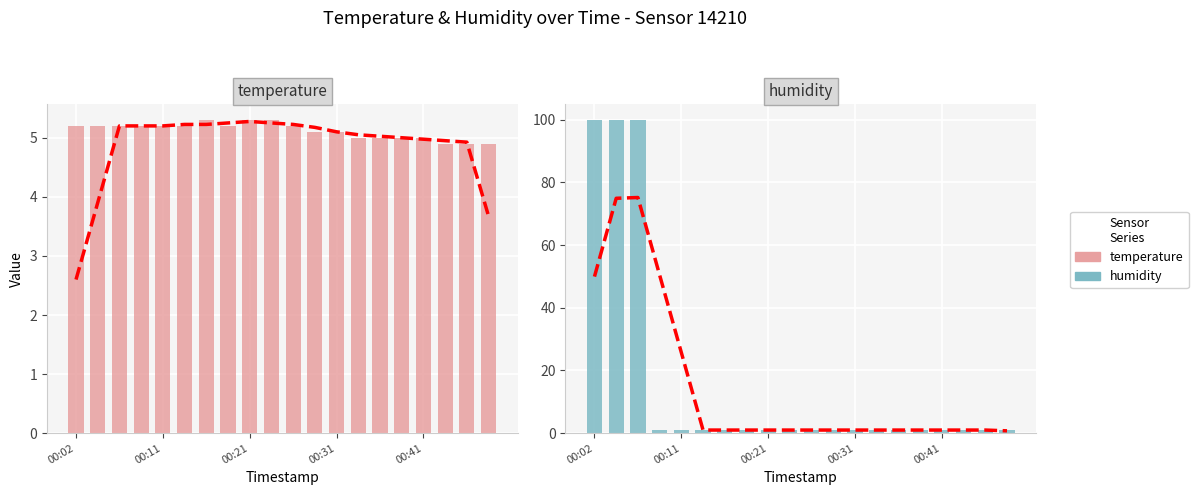

What is the value of the temperature bar at the 8th from the left?

5.2